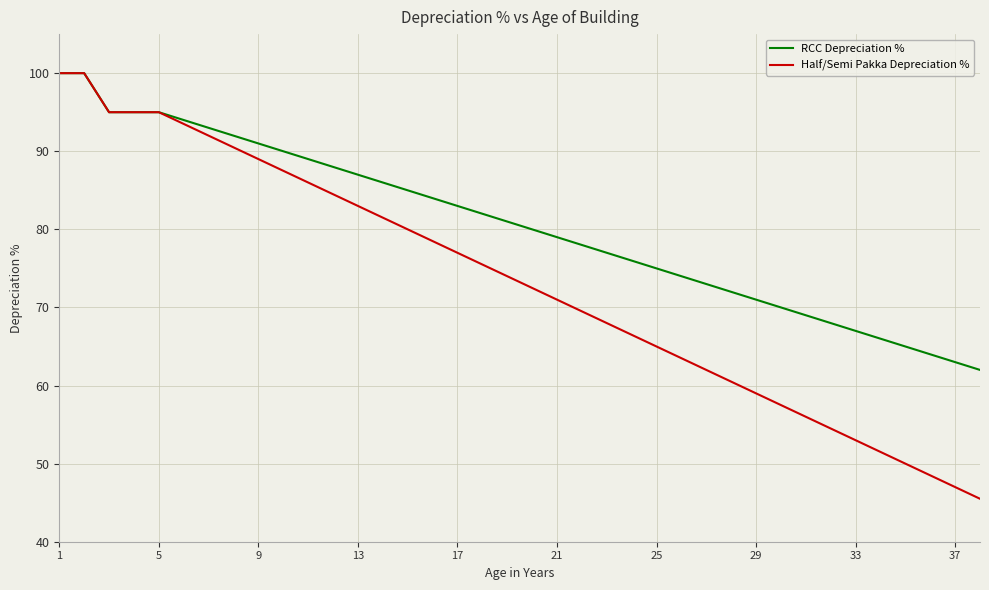

Which series has the largest total across all categories?

RCC Depreciation %